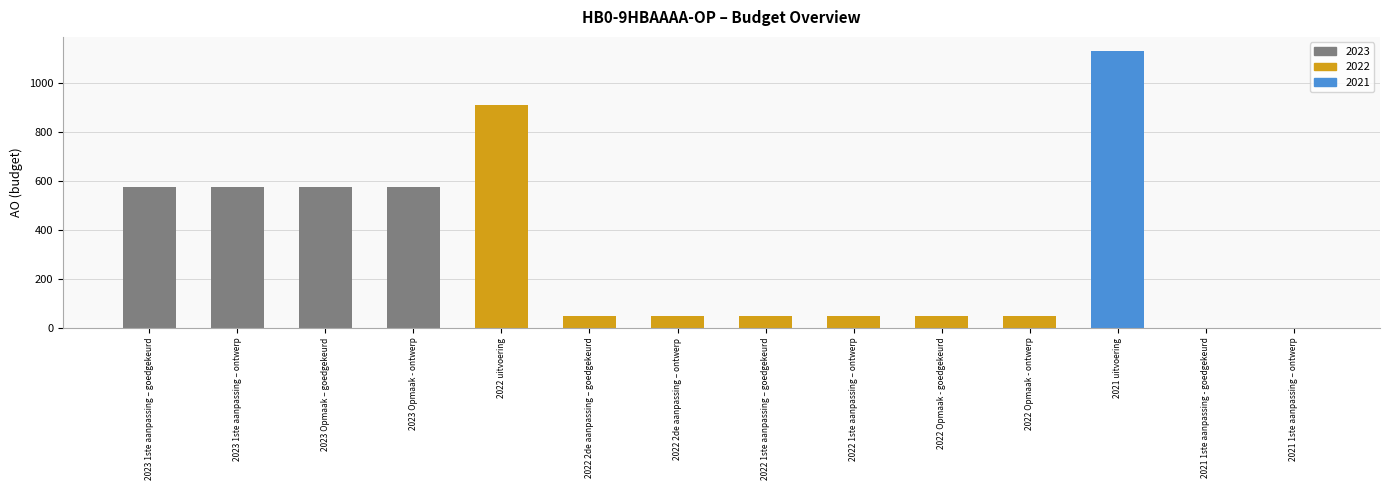

Reading left to right, transcribe all the data shown in this chart.

2023 1ste aanpassing – goedgekeurd=575	2023 1ste aanpassing – ontwerp=575	2023 Opmaak – goedgekeurd=575	2023 Opmaak - ontwerp=575	2022 uitvoering=910	2022 2de aanpassing – goedgekeurd=50	2022 2de aanpassing – ontwerp=50	2022 1ste aanpassing – goedgekeurd=50	2022 1ste aanpassing – ontwerp=50	2022 Opmaak - goedgekeurd=50	2022 Opmaak - ontwerp=50	2021 uitvoering=1132	2021 1ste aanpassing - goedgekeurd=0	2021 1ste aanpassing – ontwerp=0